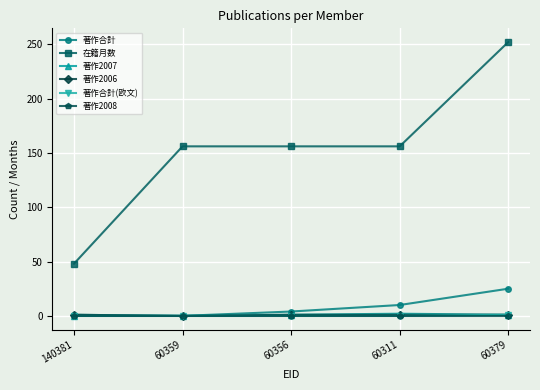

Which series has the largest total across all categories?

在籍月数